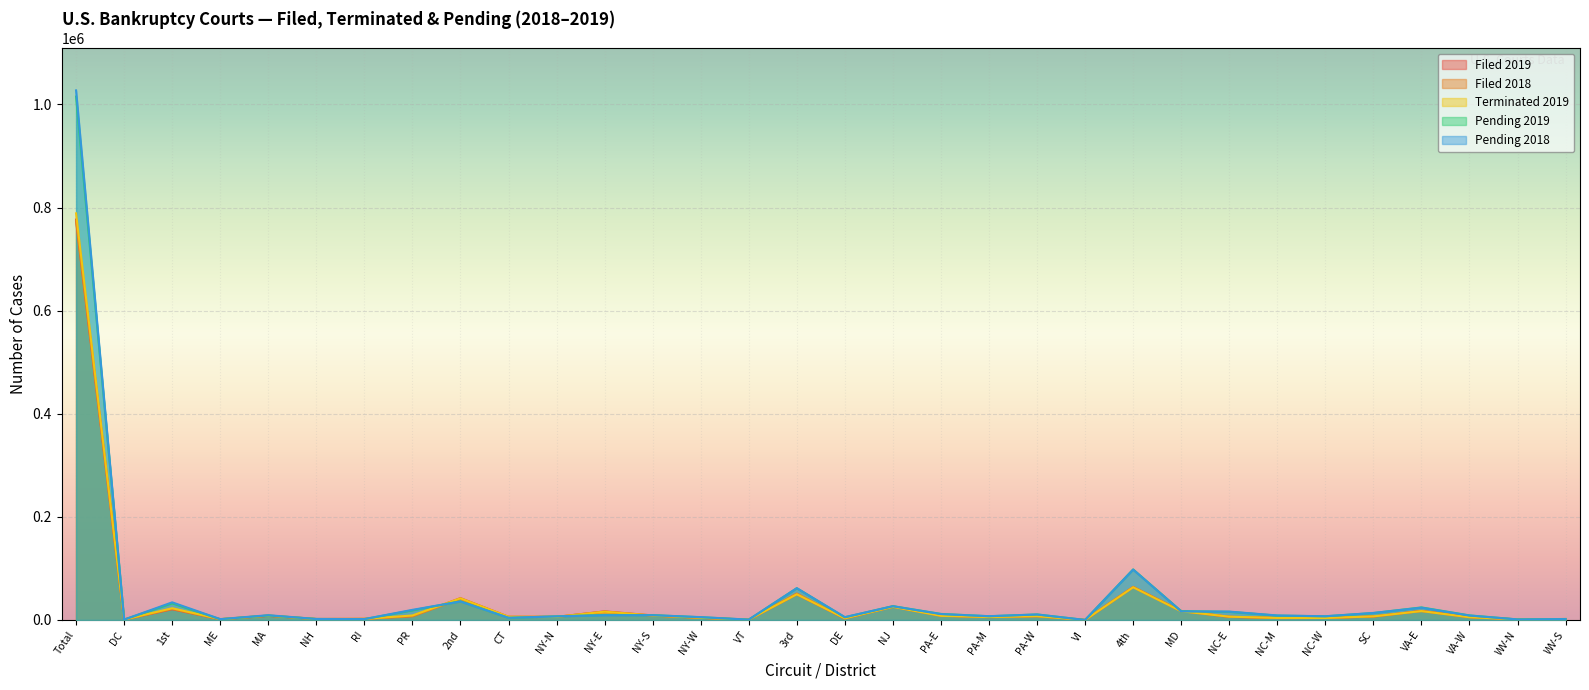

At which category does Pending 2019 reach its first local peak?

1st